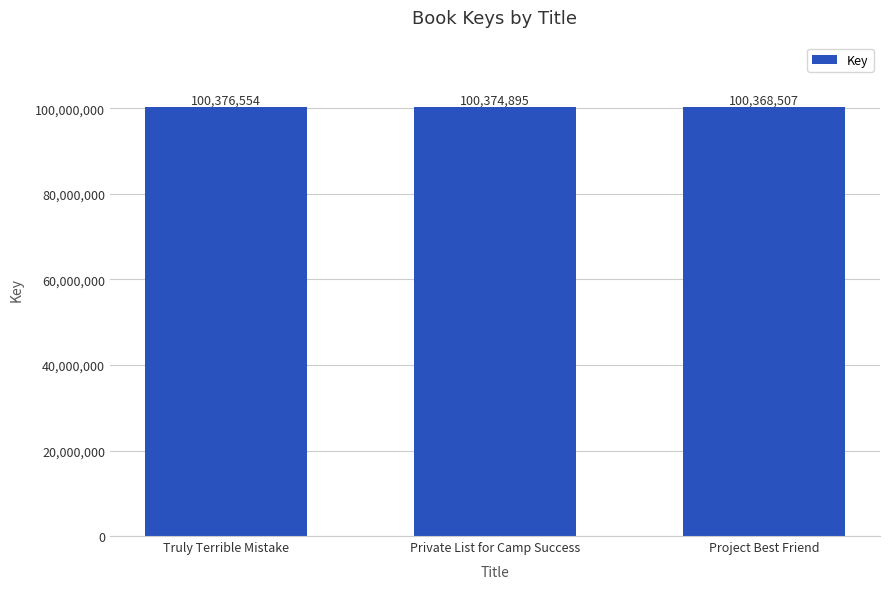

What is the sum of the values at Truly Terrible Mistake and Private List for Camp Success?

200751449